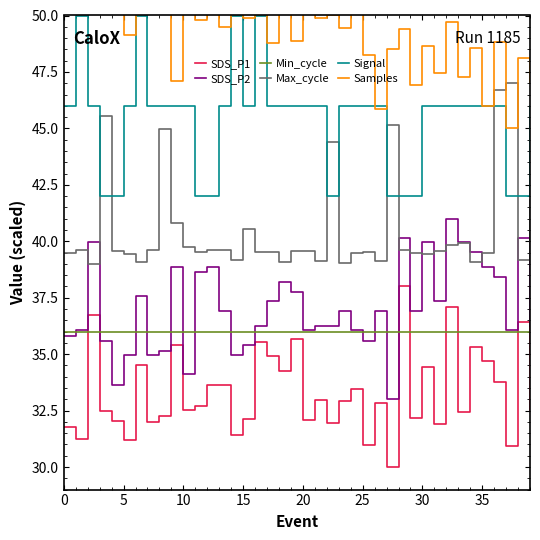

True or false: Min_cycle and Max_cycle intersect in this chart.

False